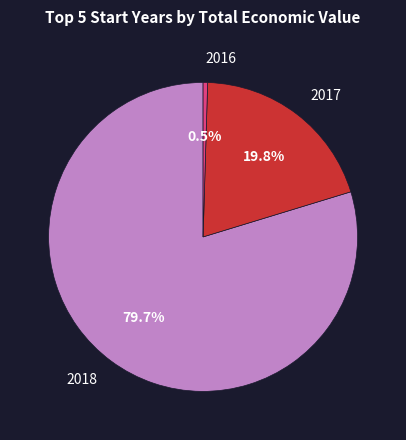

Is there any slice that represents more than half of the pie?

Yes